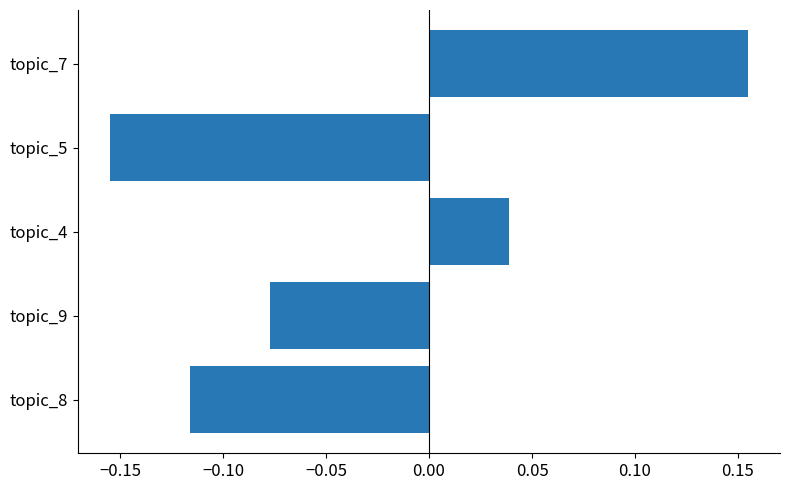

Rank the categories by value from highest to lowest.

topic_7, topic_4, topic_9, topic_8, topic_5